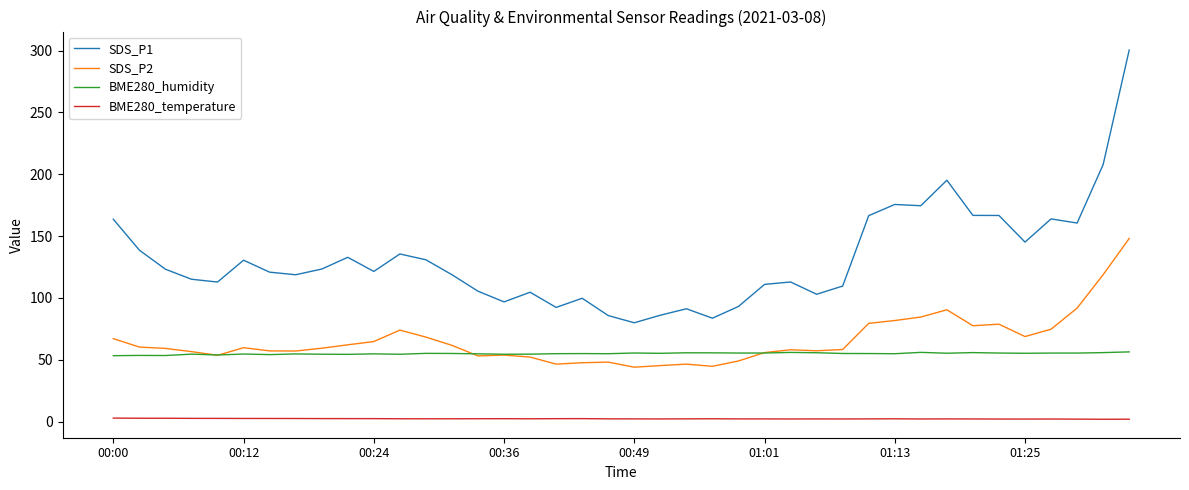

Which series has the widest spread of values?

SDS_P1